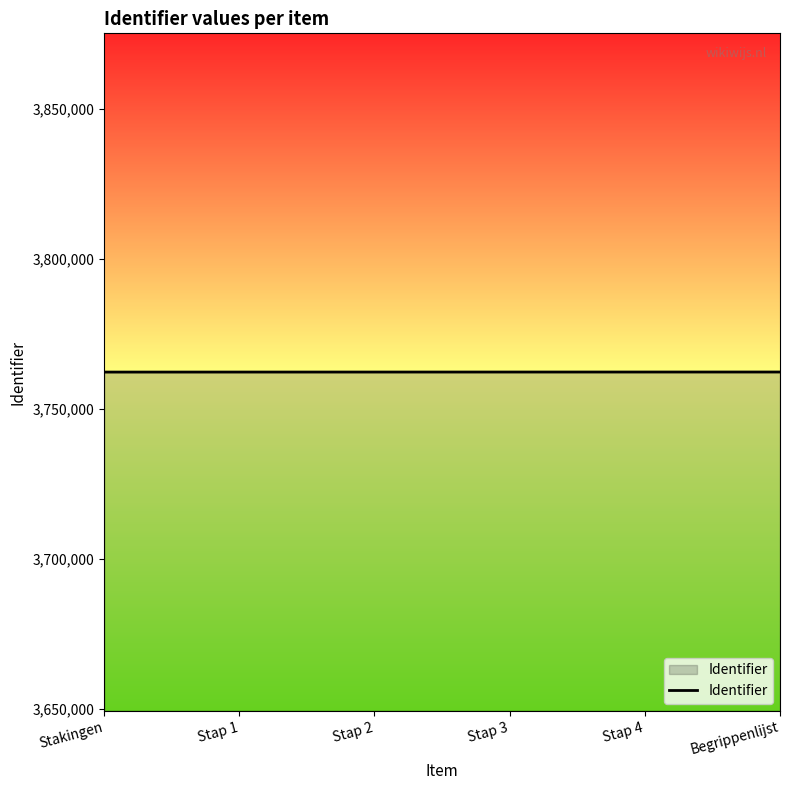

What is the smallest value displayed?

3762176